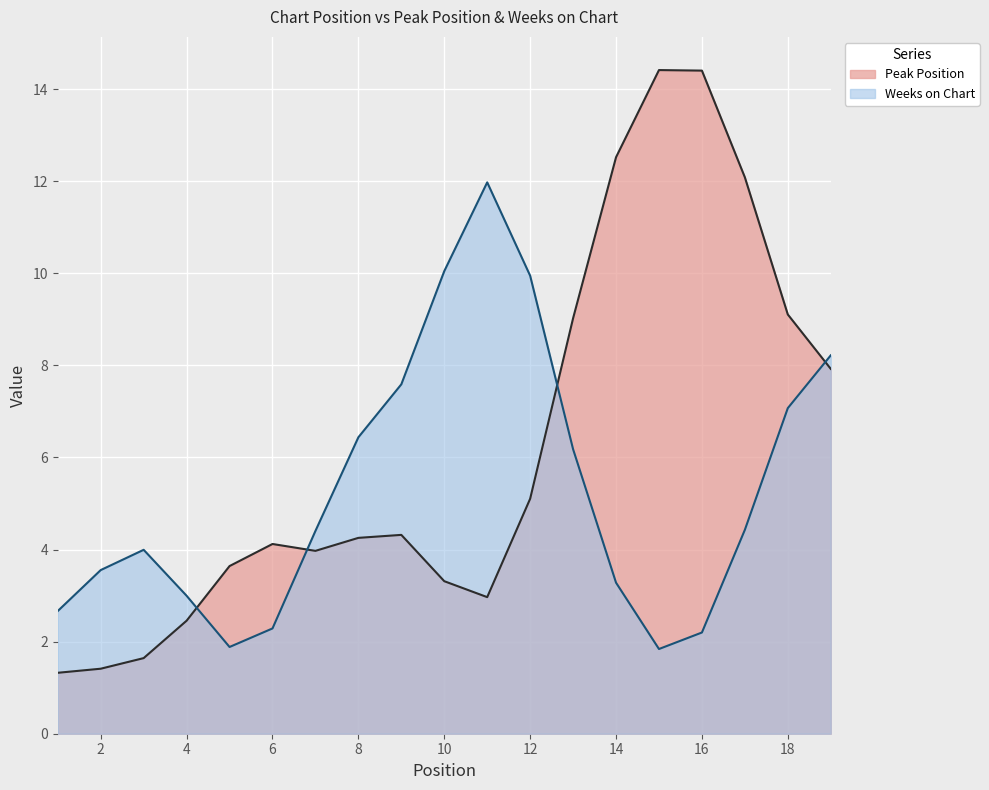

Which series has the largest total across all categories?

Peak Position